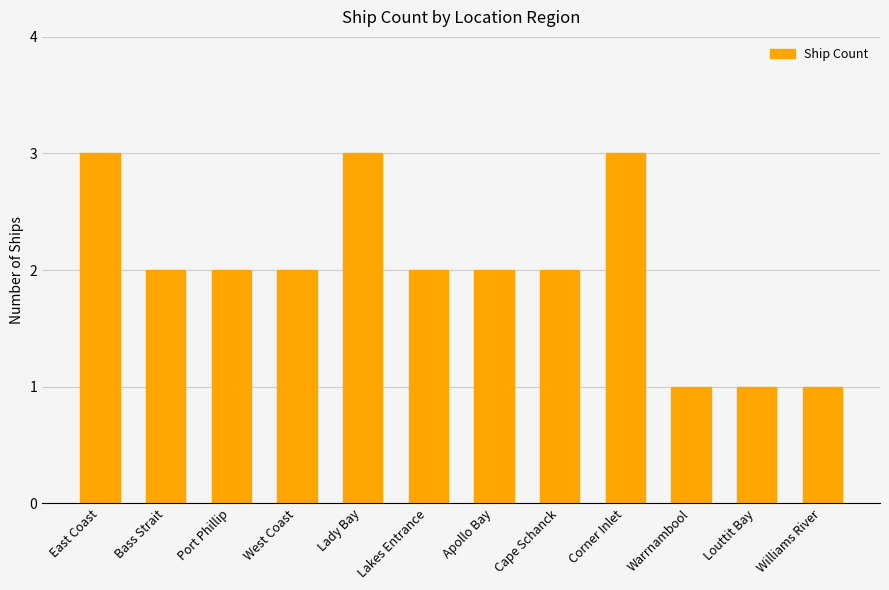

The chart shows a value of 1 at Cape Schanck. True or false?

False